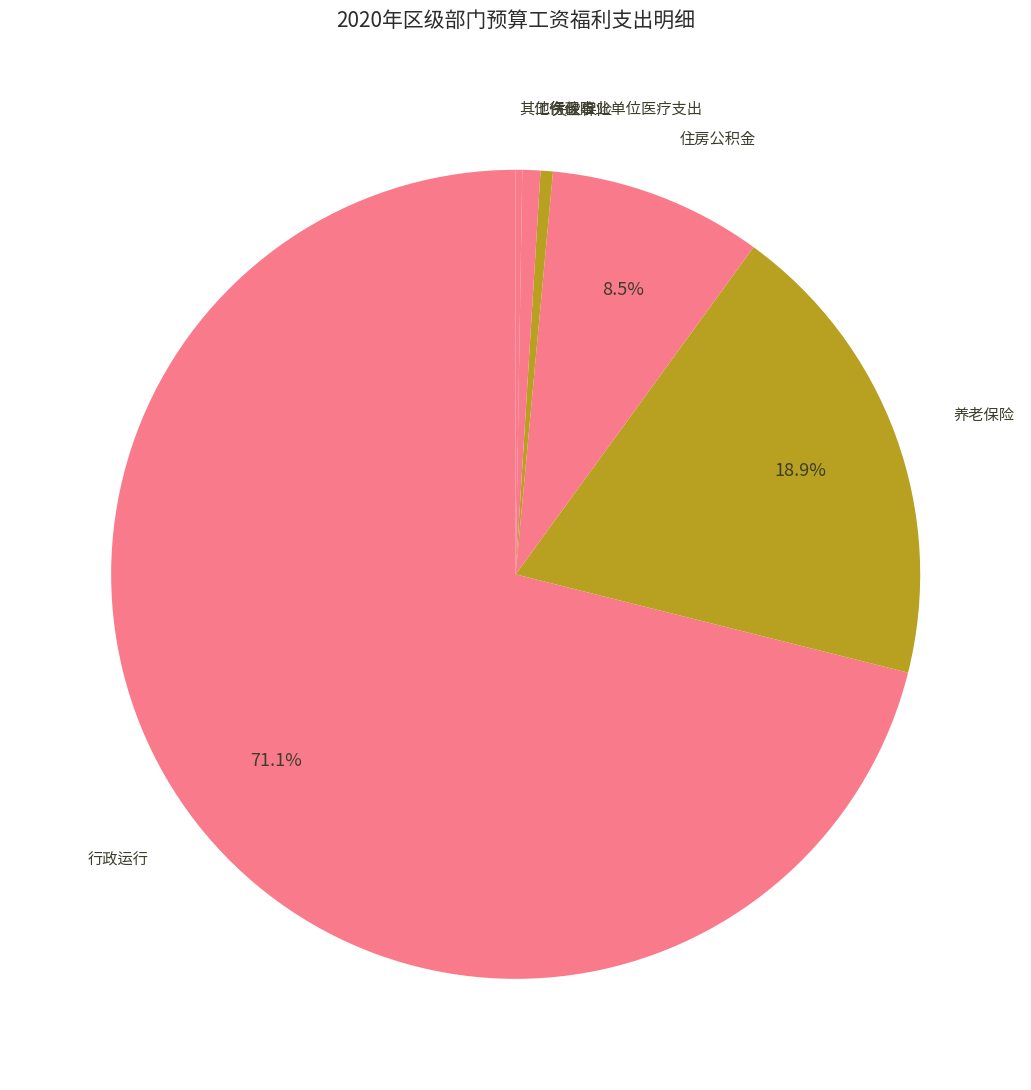

Which slice represents more than half of the pie?

行政运行